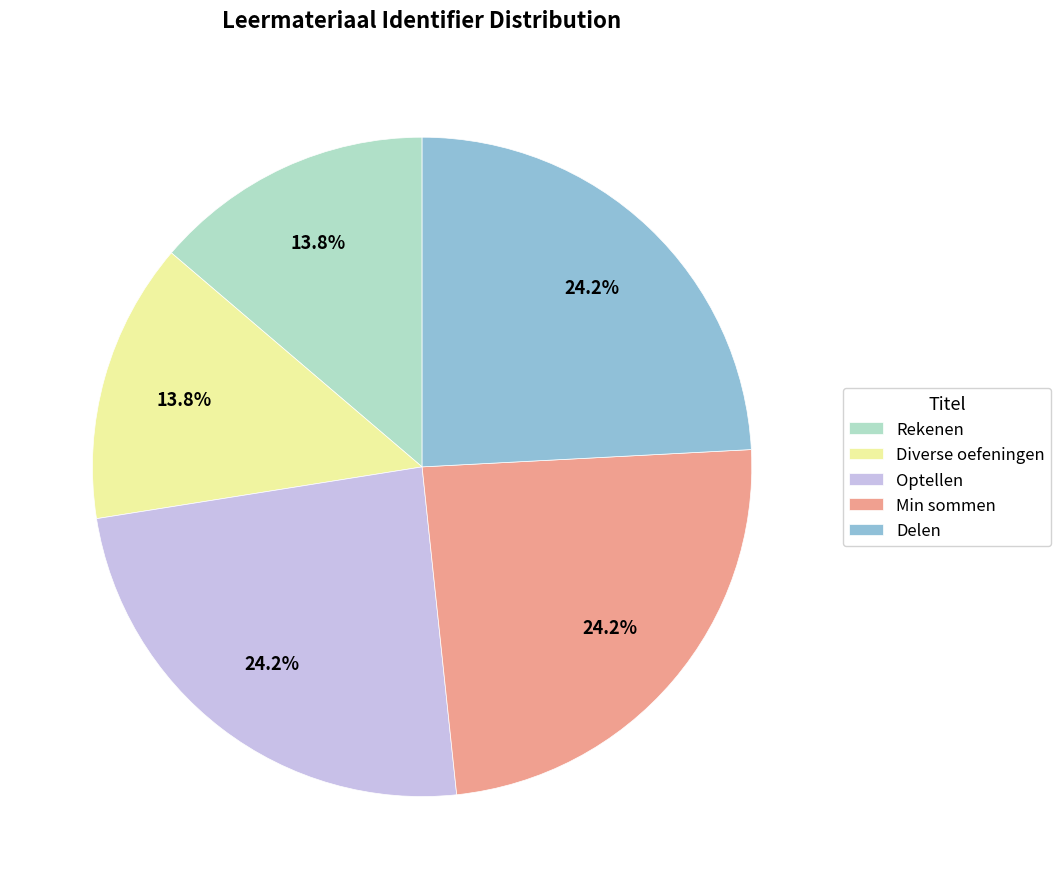

To the nearest percent, what is the combined percentage of Diverse oefeningen and Delen?

38%